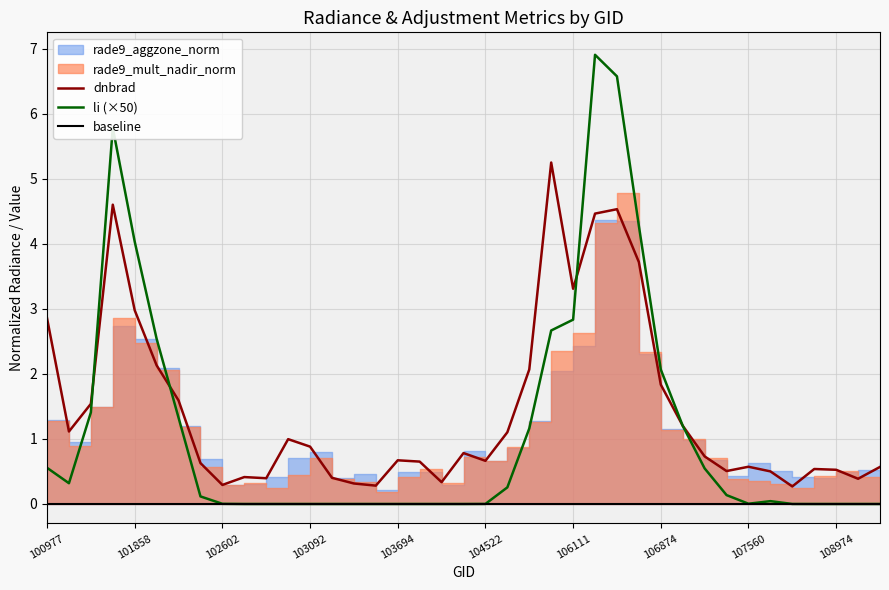

The dnbrad series shows 0.2 at 35. True or false?

False